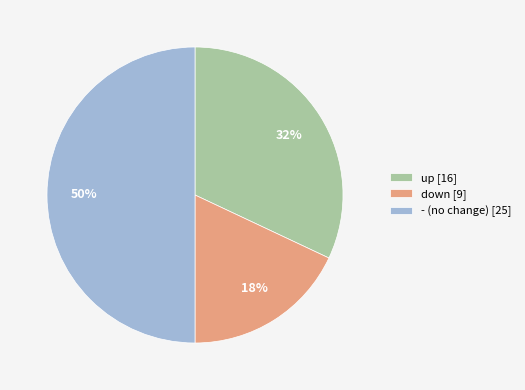

Which slice is the smallest?

down